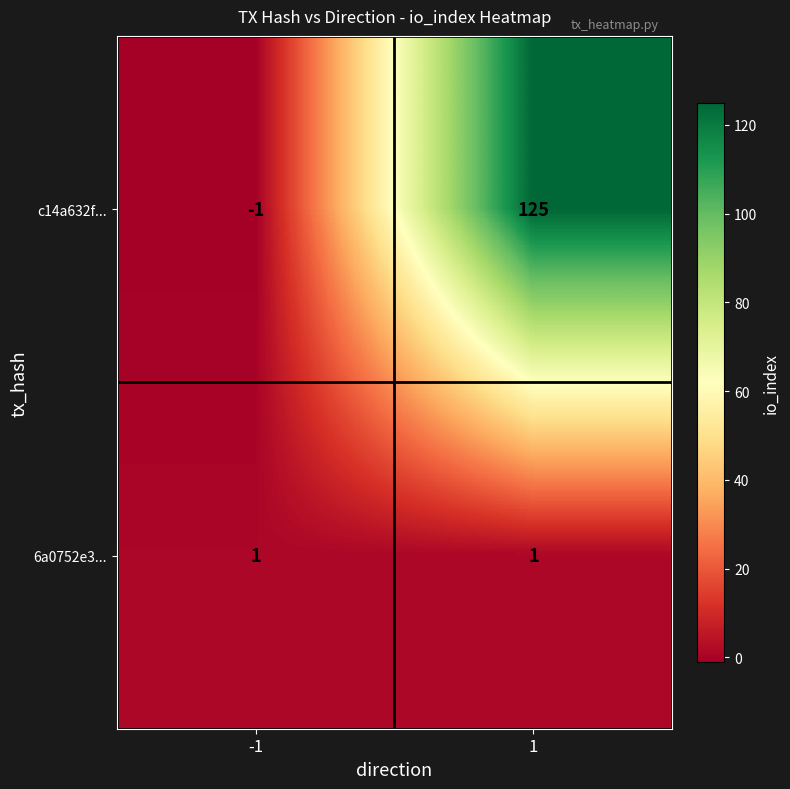

The 6a0752e3... series shows 1 at 1. True or false?

True